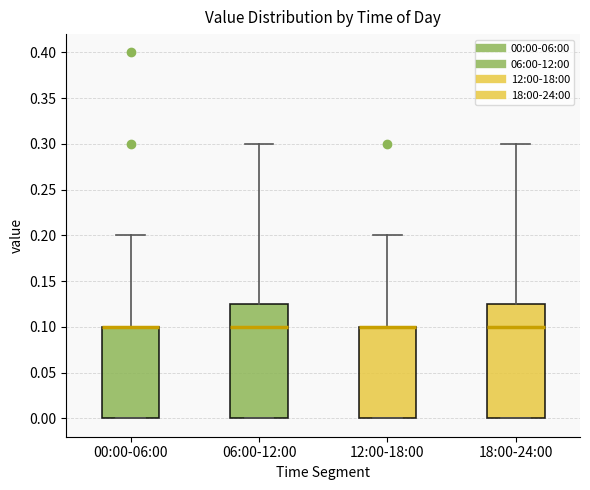

Where is the lower edge of the box for 12:00-18:00 on the y-axis? The values are not printed on the chart, so give them approximately, as read against the axis.

0.000